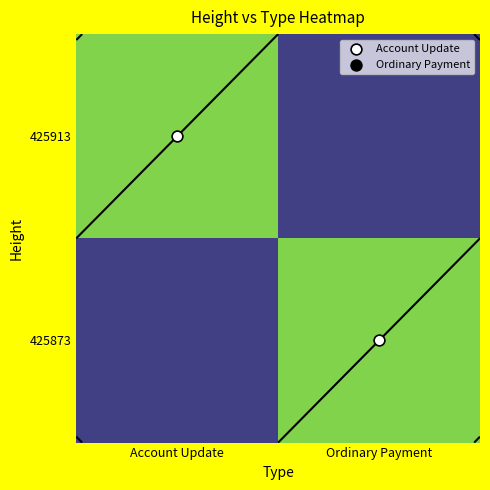

At which category does the chart reach its peak across all series?

Ordinary Payment